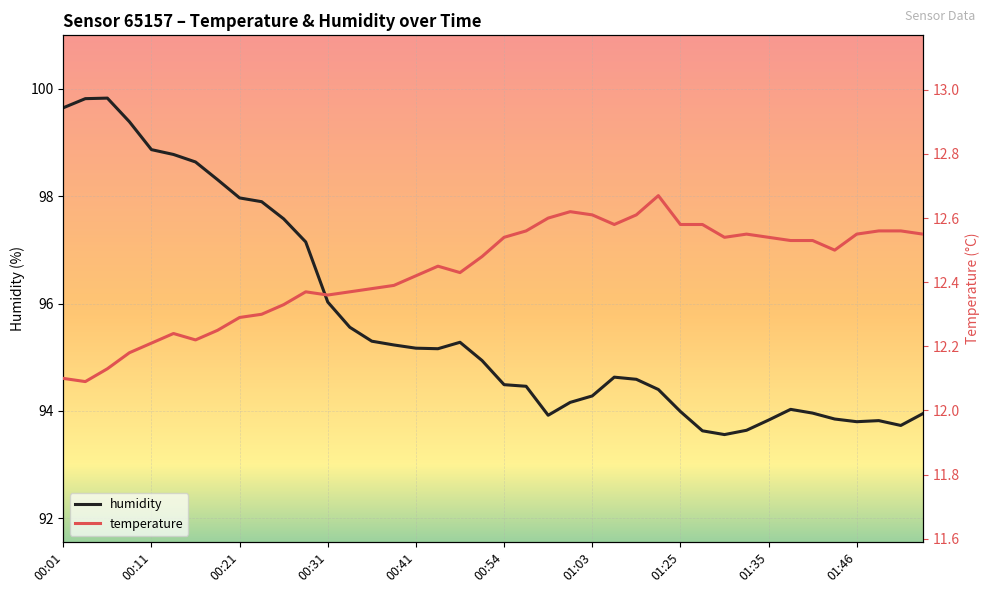

What is the minimum value for humidity?

93.6